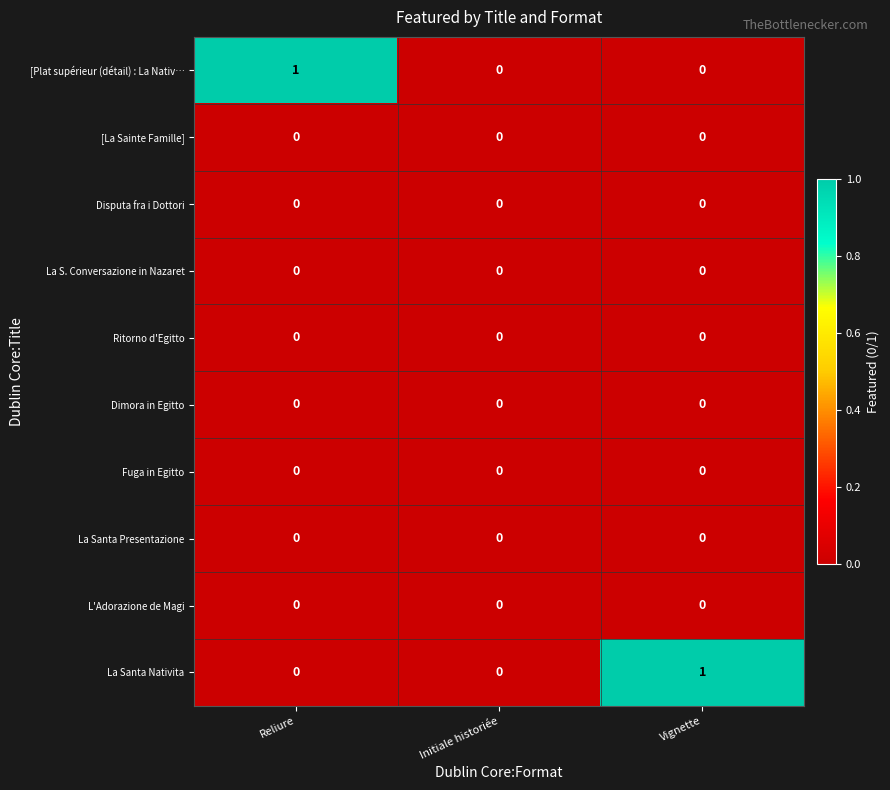

At which label does [Plat supérieur (détail) : La Nativ… reach its peak?

Reliure